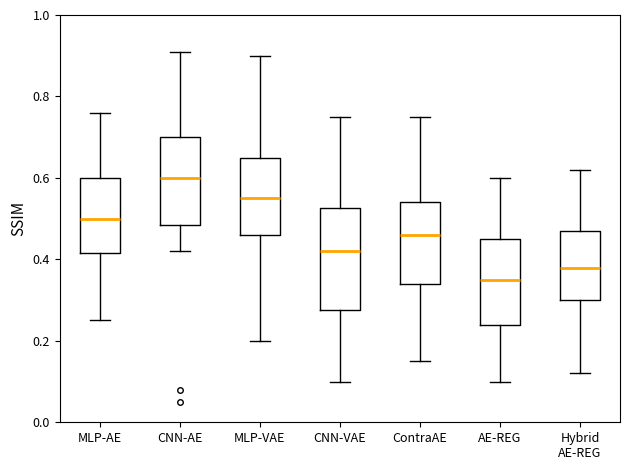

Comparing the boxes themselves (not the whiskers), which one is the tallest?

CNN-VAE